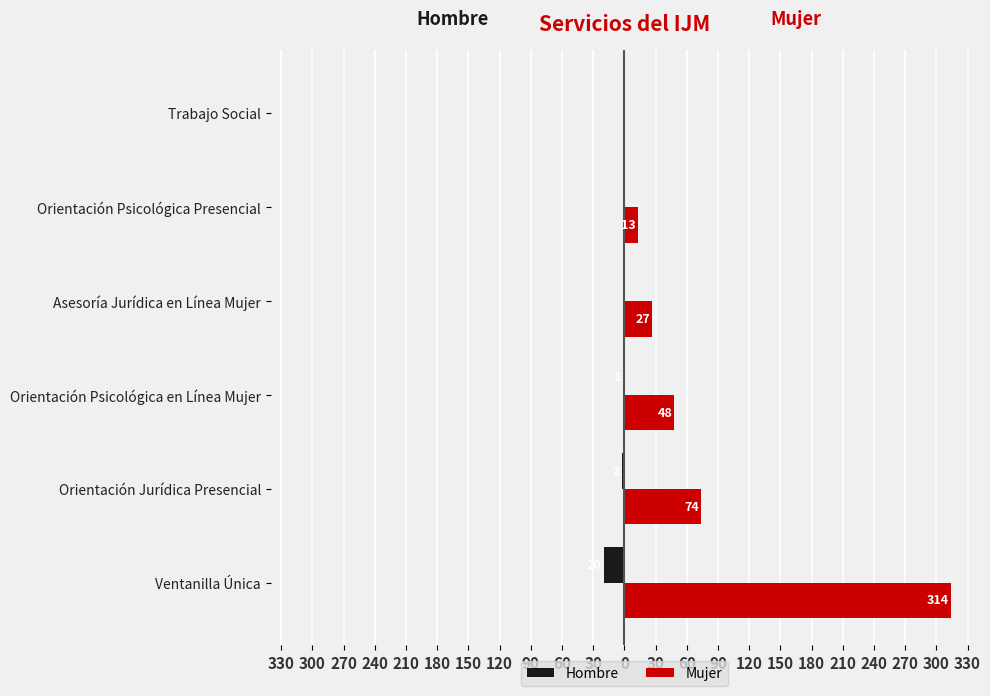

List the series in order of their overall mean, highest first.

Mujer, Hombre